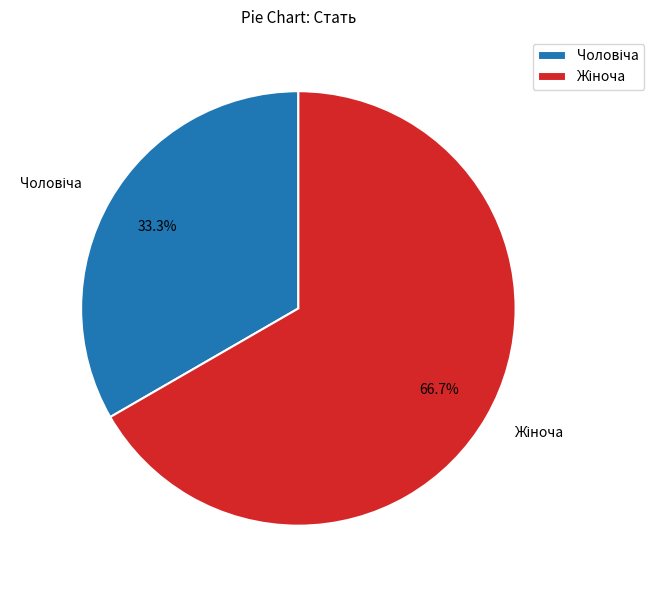

To the nearest percent, what is the average slice percentage?

50%